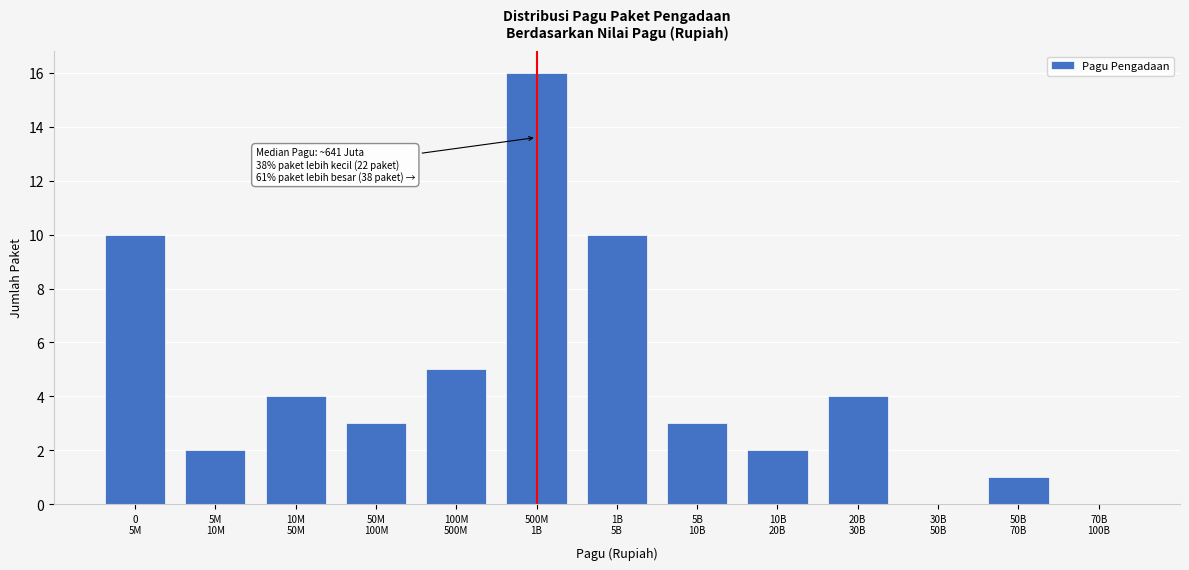

What is the greatest value displayed?

16